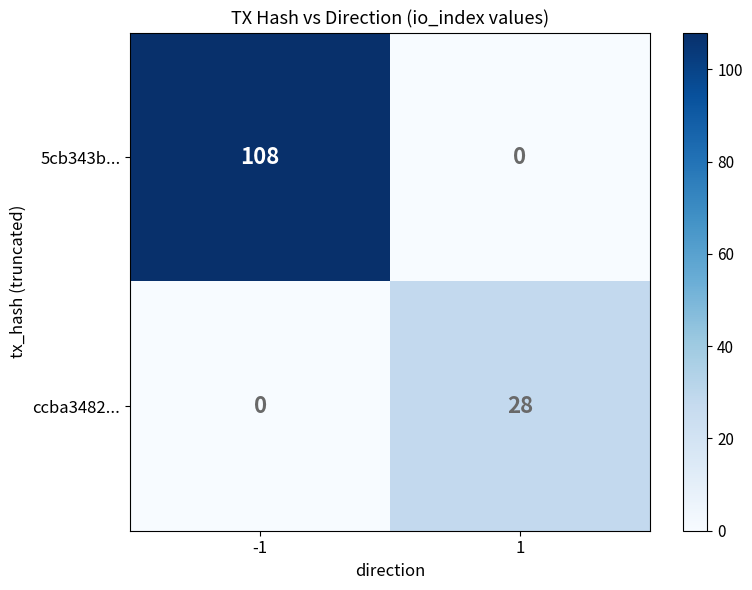

Reading left to right, what are all the values shown in this chart?

5cb343b...: -1=108	1=0
ccba3482...: -1=0	1=28